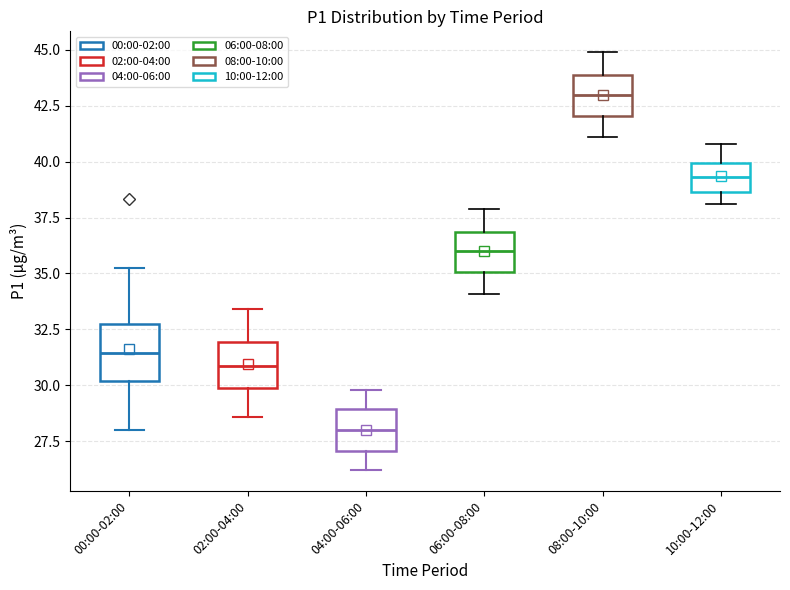

Reading left to right, read every box against the y-axis: the position of its median line, the range the box covers, and the ends of its whiskers. The values are not printed on the chart, so give them approximately, as read against the axis.

00:00-02:00: median 31.5, box 30.0 to 32.5, whiskers 28.0 to 35.5
02:00-04:00: median 31.0, box 30.0 to 32.0, whiskers 28.5 to 33.5
04:00-06:00: median 28.0, box 27.0 to 29.0, whiskers 26.0 to 30.0
06:00-08:00: median 36.0, box 35.0 to 37.0, whiskers 34.0 to 38.0
08:00-10:00: median 43.0, box 42.0 to 44.0, whiskers 41.0 to 45.0
10:00-12:00: median 39.5, box 38.5 to 40.0, whiskers 38.0 to 41.0